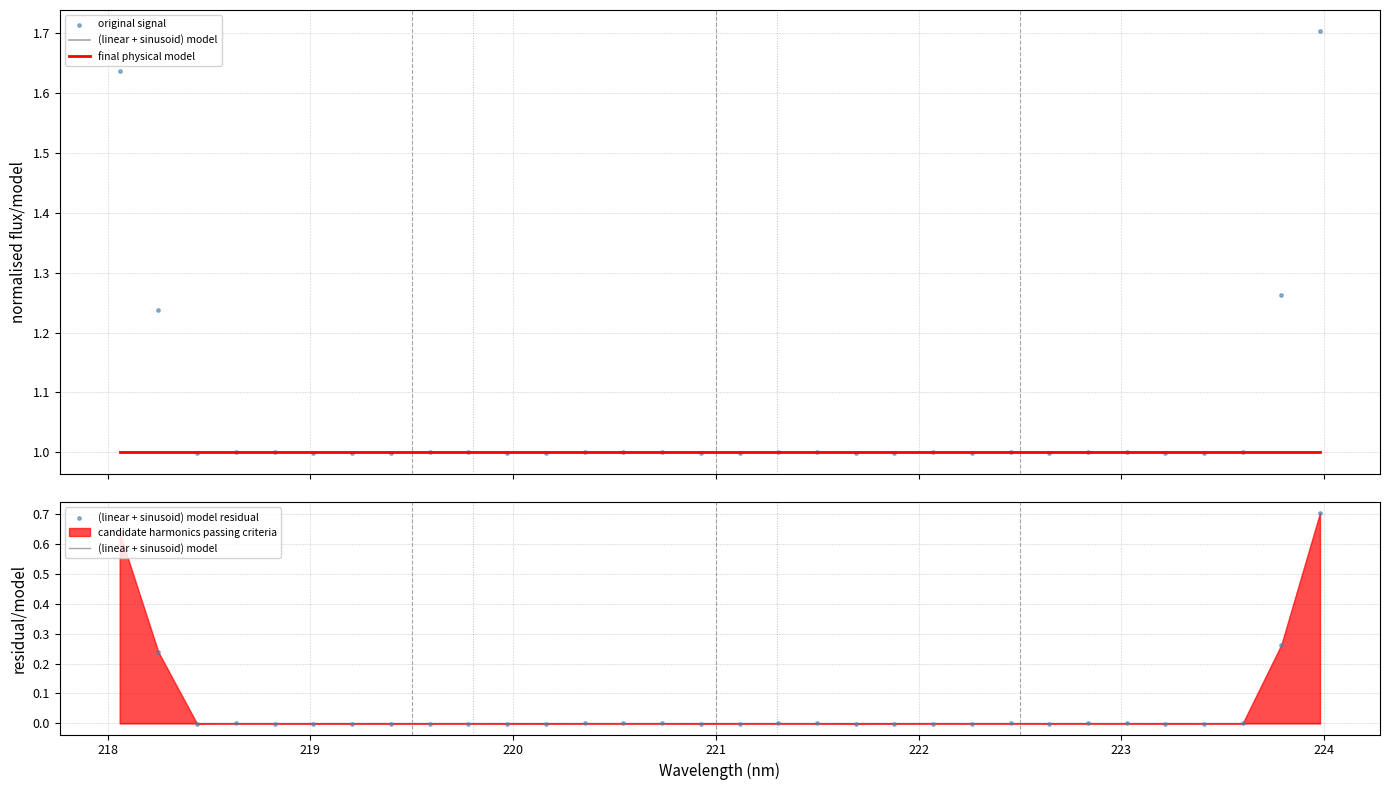

Is the value of original signal at 219 greater than the value of final physical model at 13?

No